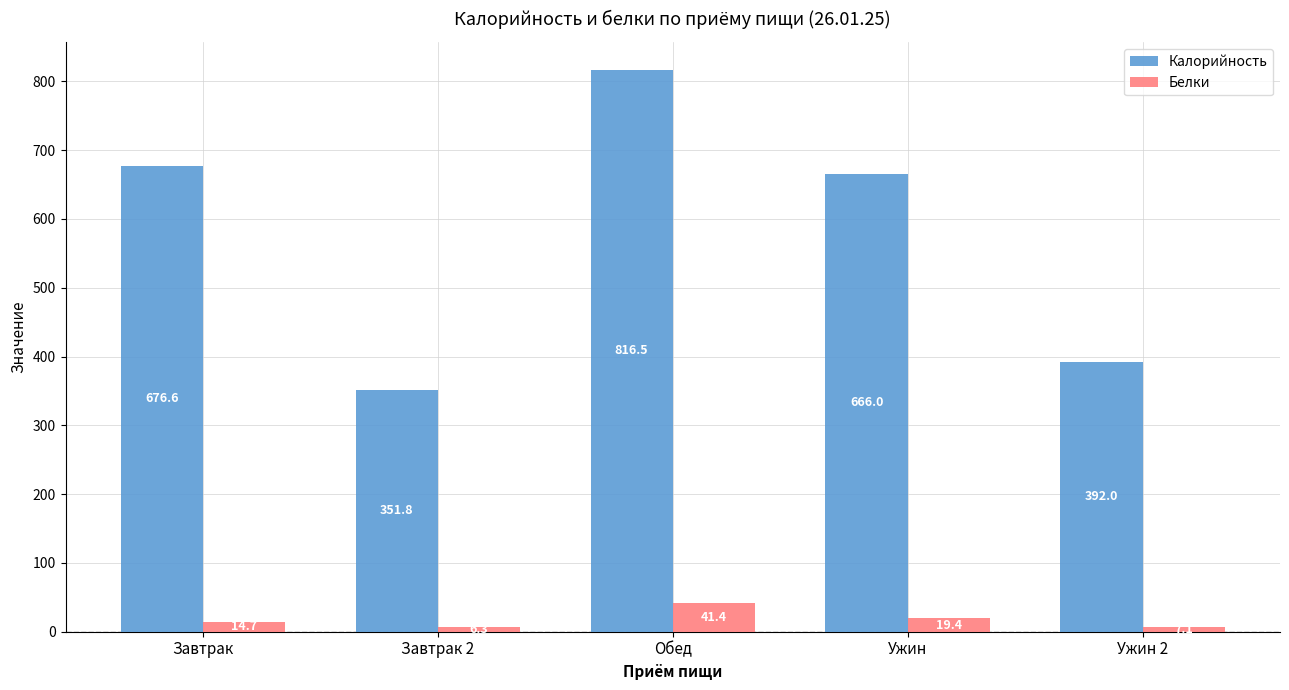

What is the minimum value for Калорийность?

351.8